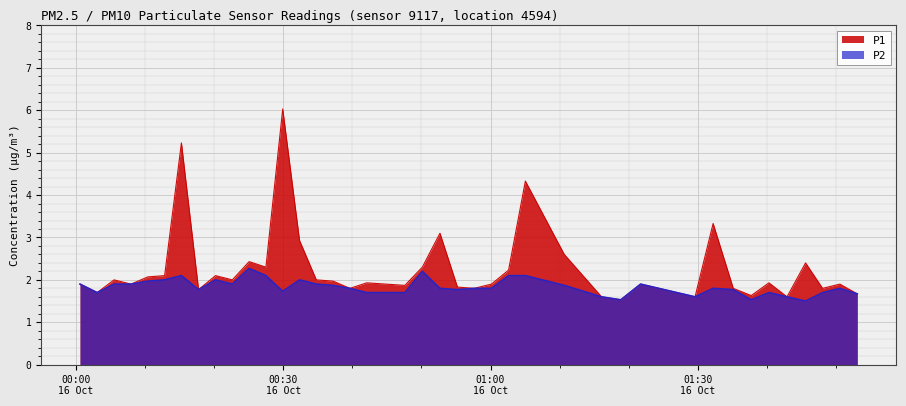

What is the maximum value shown in the chart?

6.0